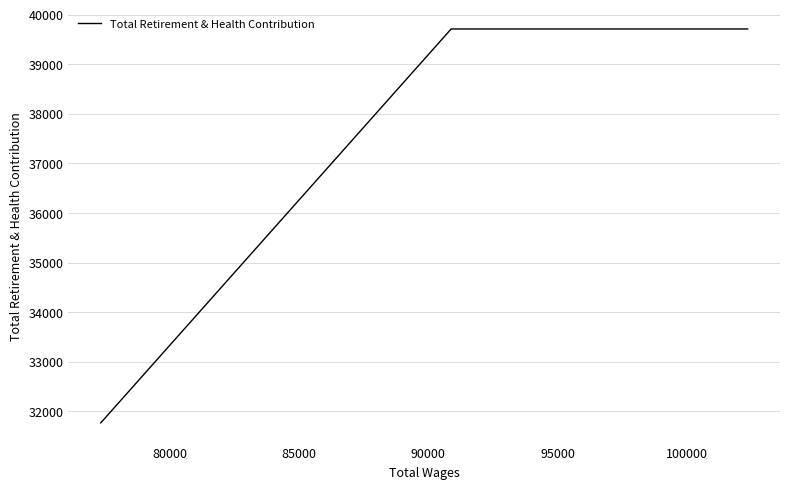

How many values are between 31767 and 39710?

3